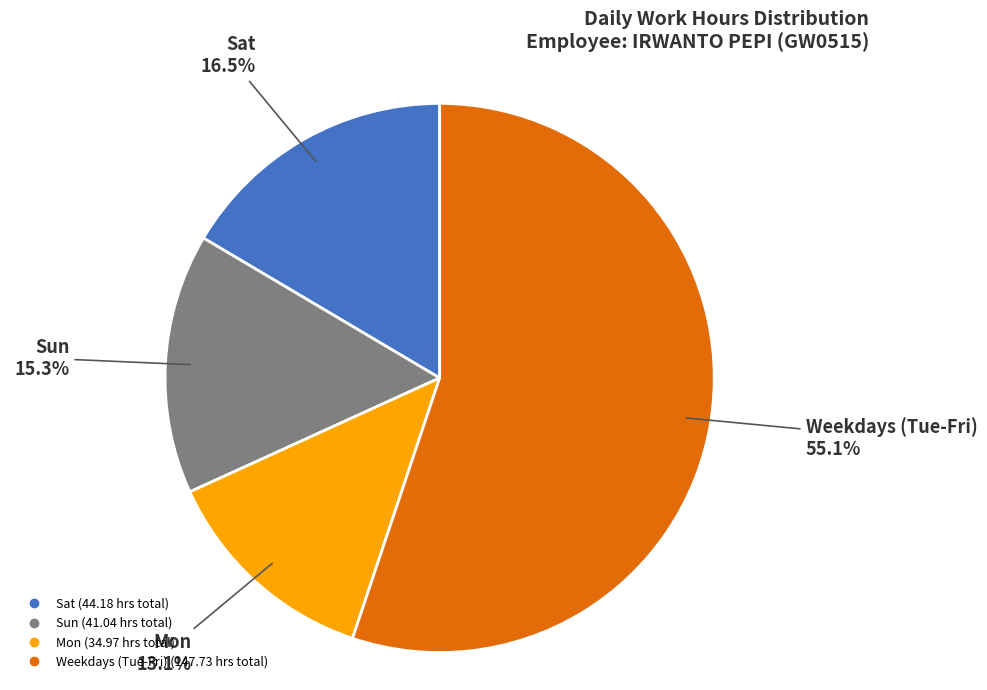

Is there any slice that represents more than half of the pie?

Yes